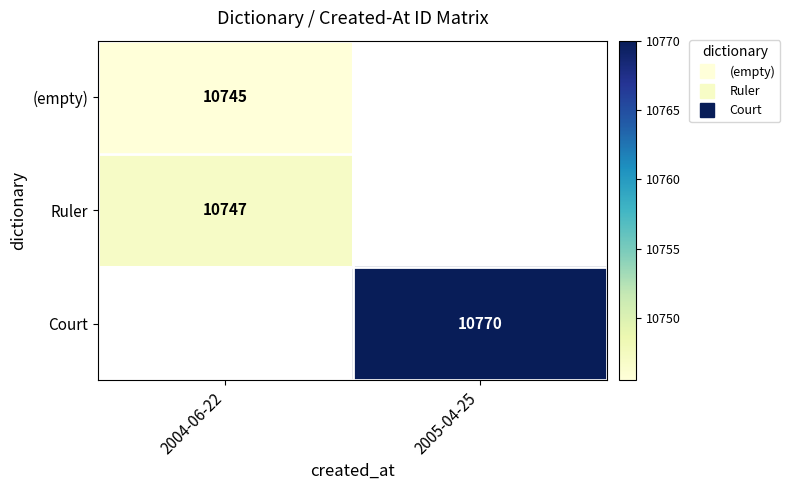

At how many categories does at least one series exceed 10767?

1